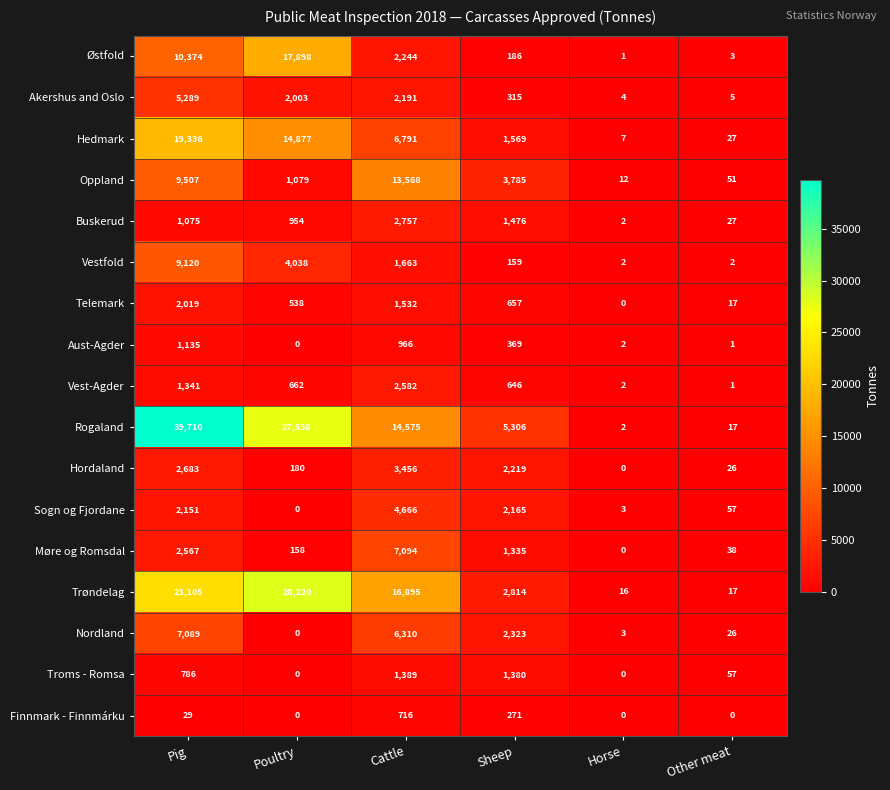

Is it true that Hedmark equals 6791 at Cattle?

True